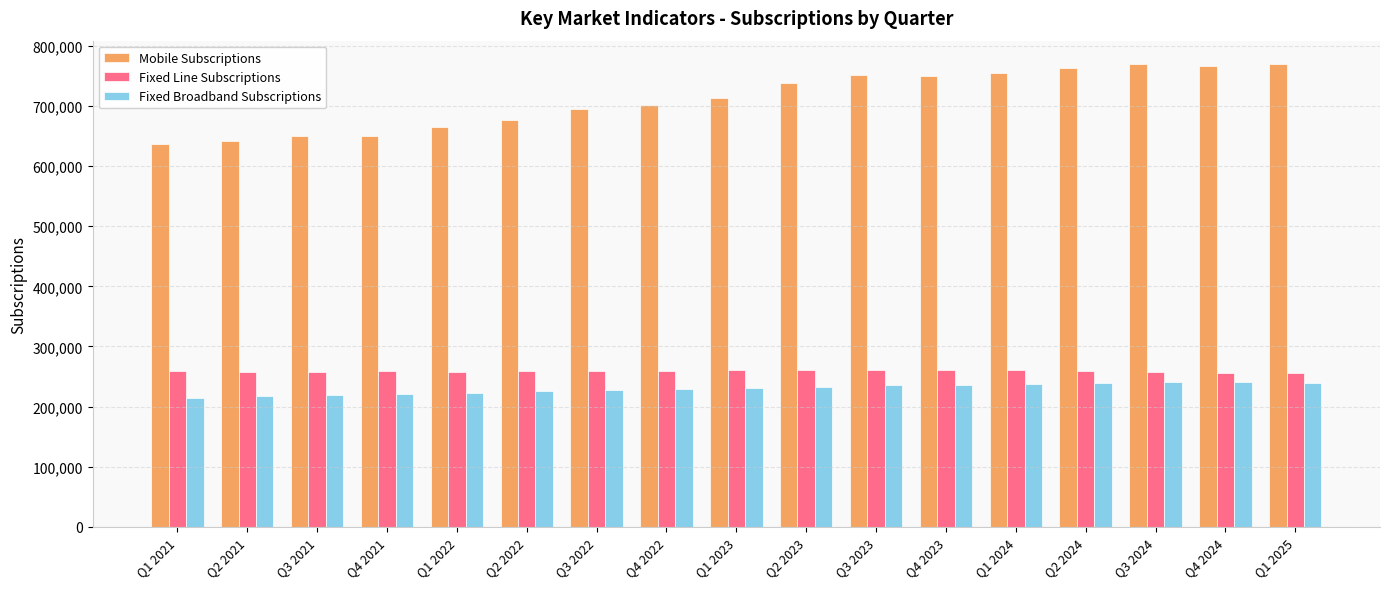

What is the maximum value shown in the chart?

770185